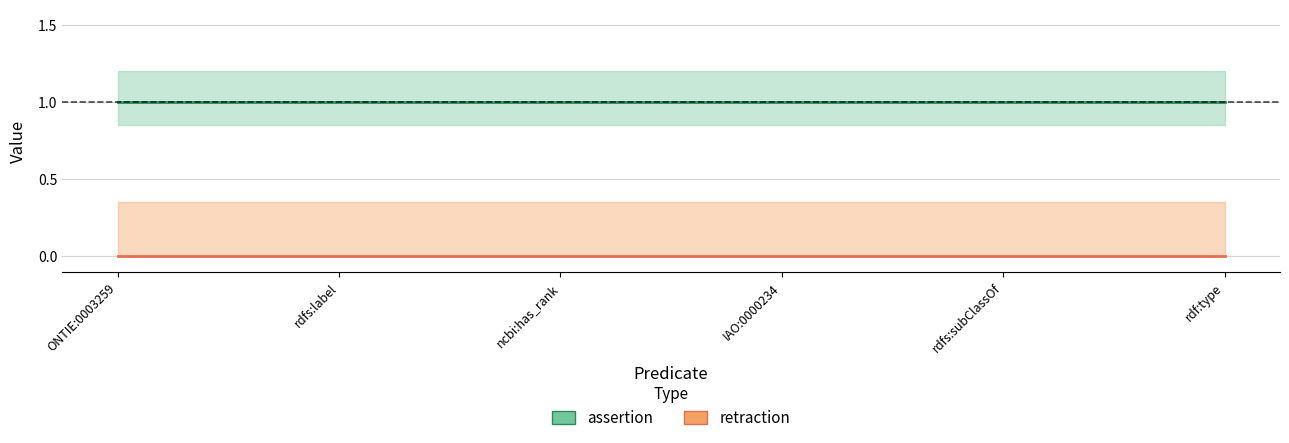

Which series has the largest total across all categories?

assertion